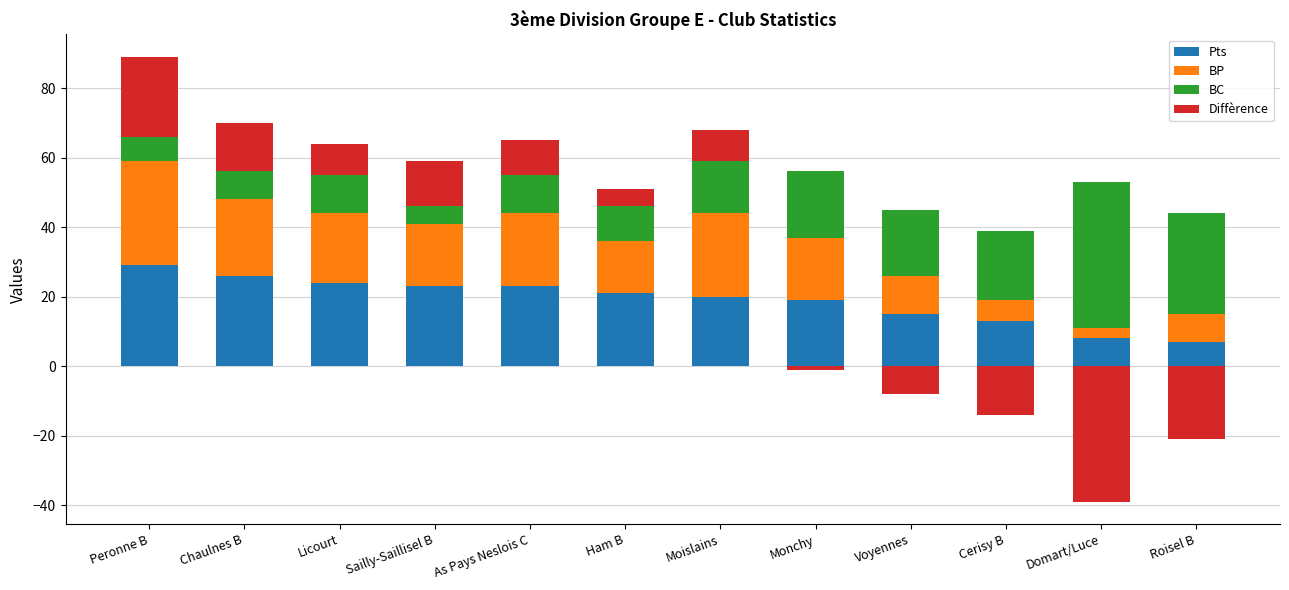

List the series in order of their peak value, highest first.

BC, BP, Pts, Diffèrence